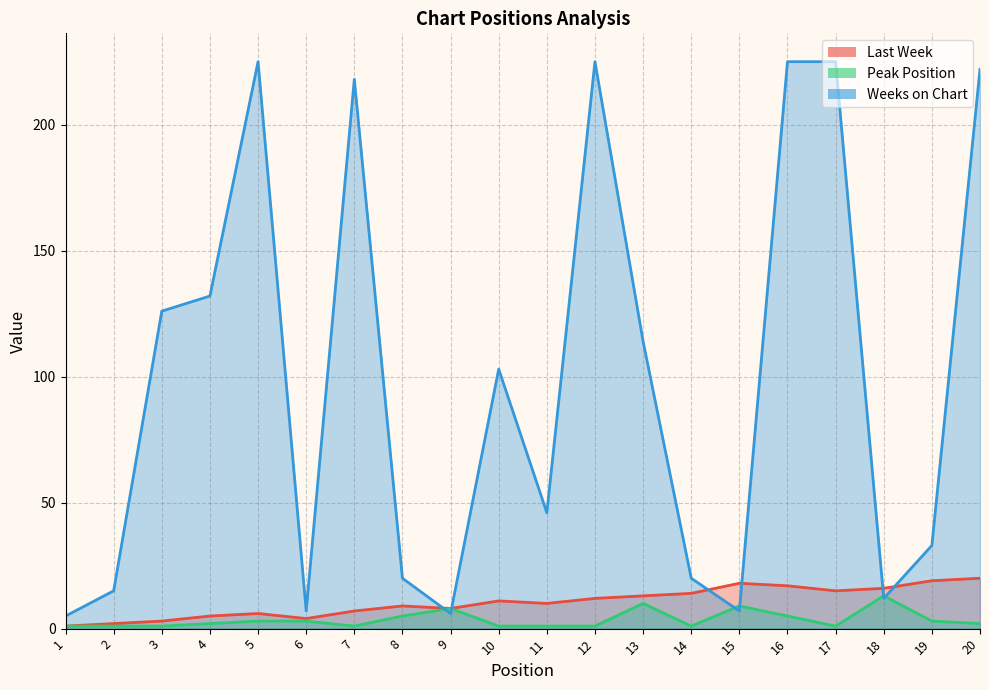

Does the chart have visible grid lines?

Yes